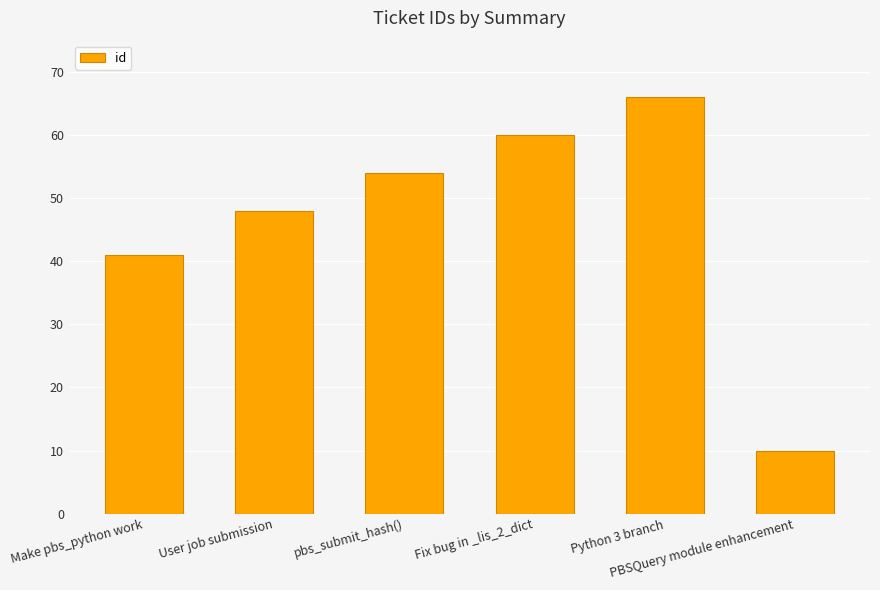

What is the value of the 4th bar from the left?

60